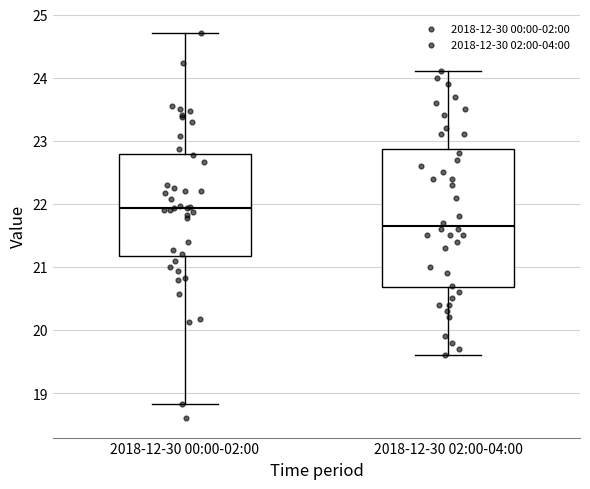

Reading left to right, read every box against the y-axis: the position of its median line, the range the box covers, and the ends of its whiskers. The values are not printed on the chart, so give them approximately, as read against the axis.

2018-12-30 00:00-02:00: median 21.9, box 21.2 to 22.8, whiskers 18.8 to 24.7
2018-12-30 02:00-04:00: median 21.7, box 20.7 to 22.9, whiskers 19.6 to 24.1